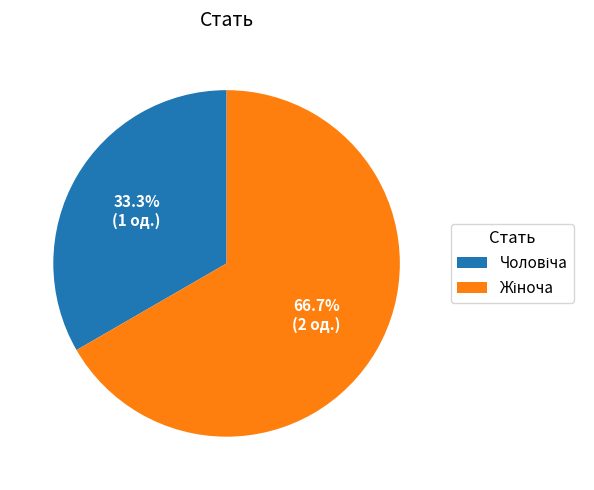

To the nearest percent, what is the average slice percentage?

50%